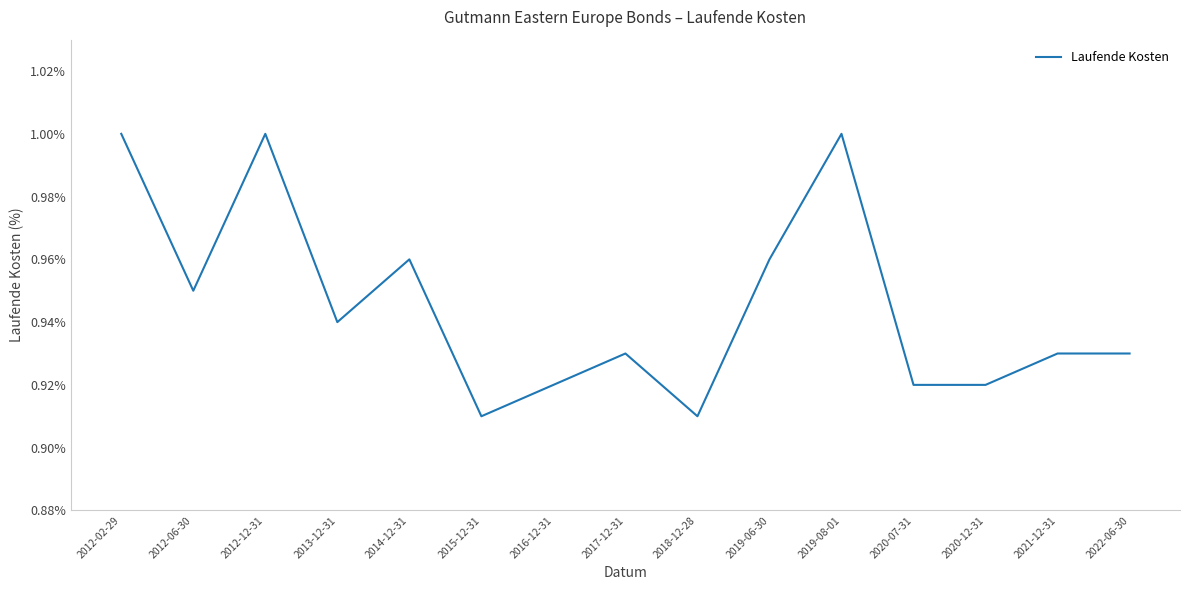

The chart shows a value of 1.0 at 2012-02-29. True or false?

True